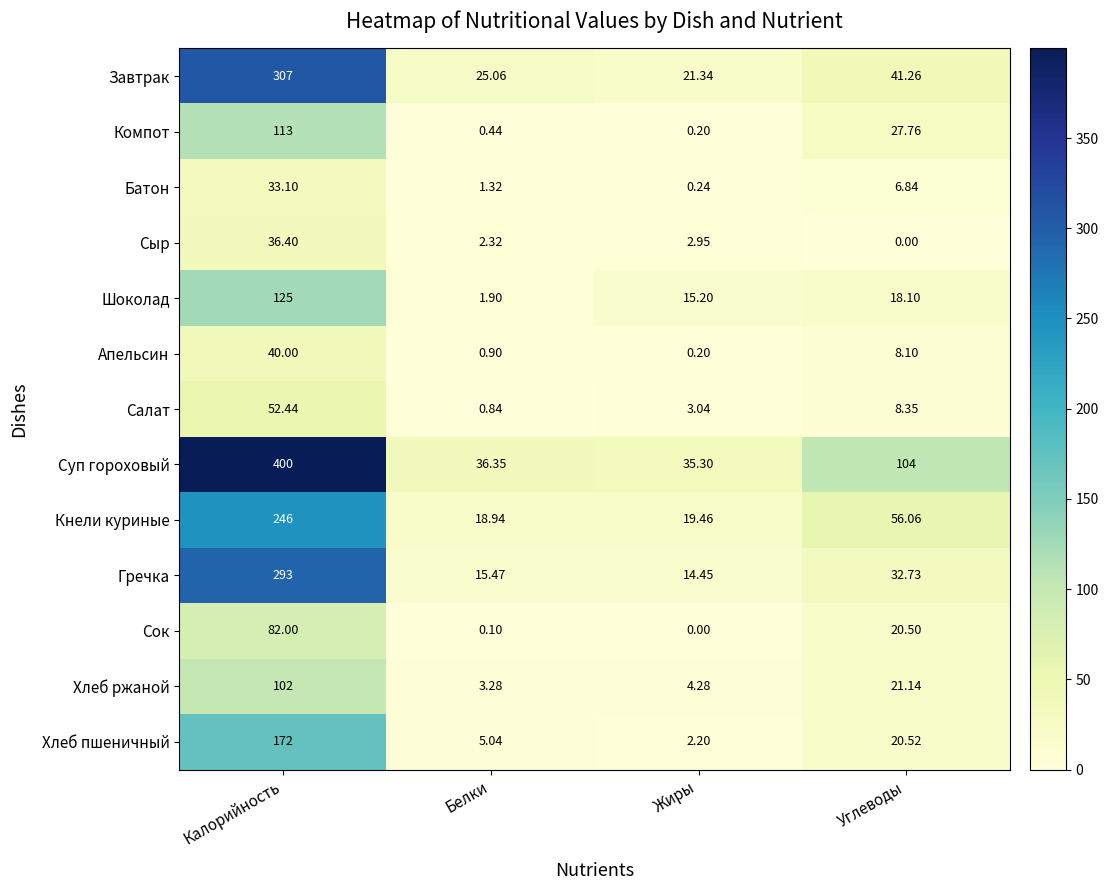

Is the value of Шоколад at Белки greater than the value of Салат at Жиры?

No